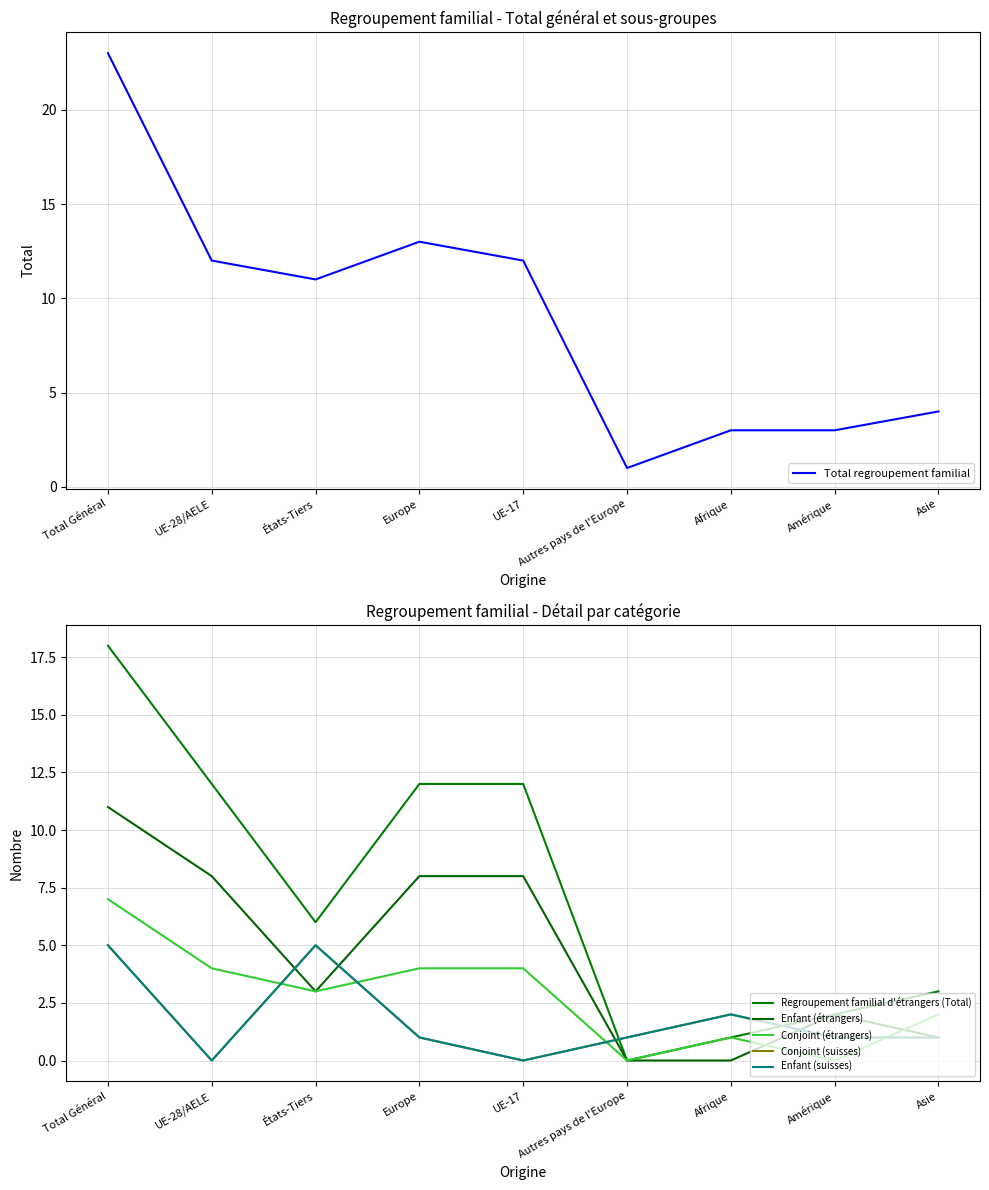

True or false: Regroupement familial d'étrangers (Total) has a value of 2 at Amérique.

True